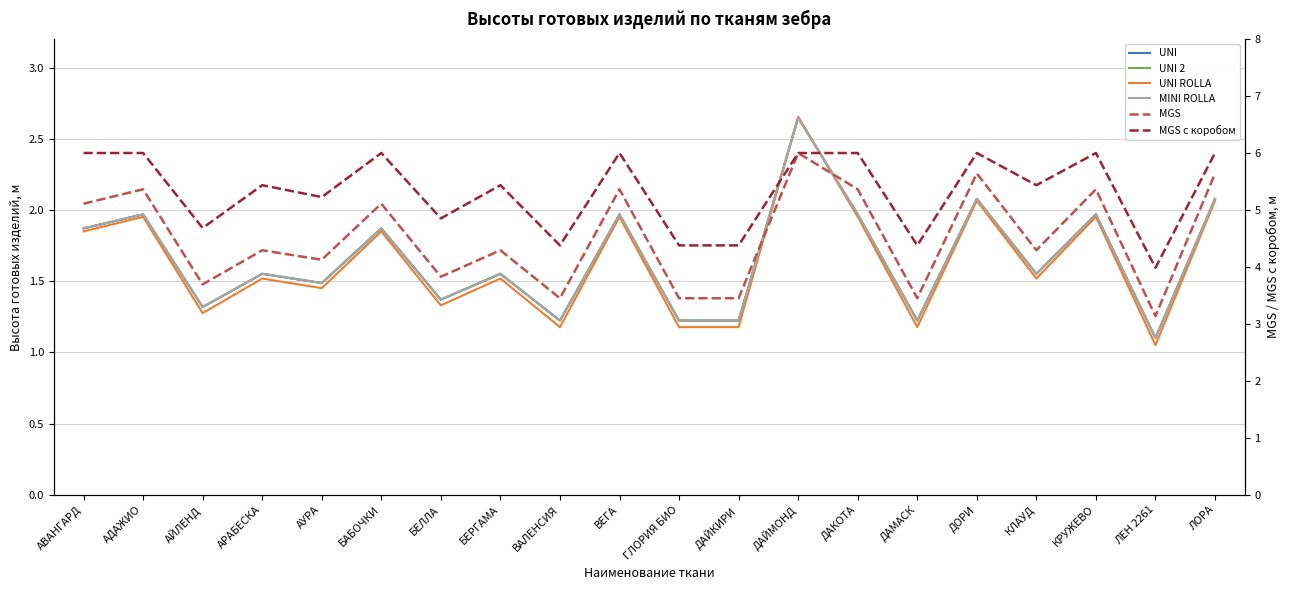

Rank the series by their maximum value, from highest to lowest.

MGS, MGS с коробом, UNI ROLLA, UNI, UNI 2, MINI ROLLA